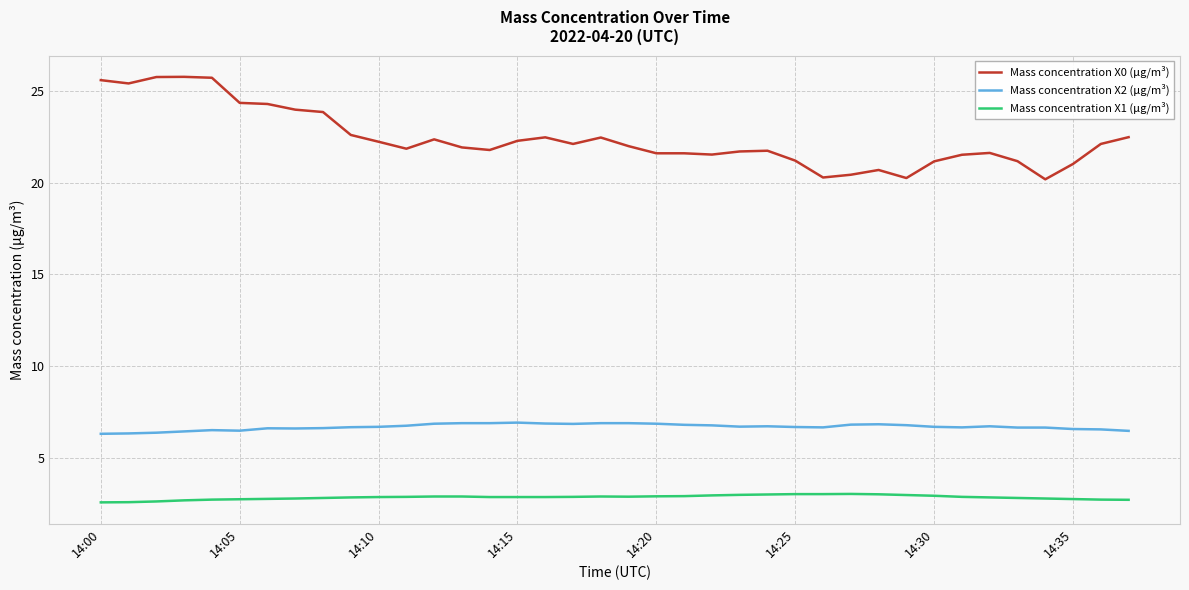

What is the maximum value shown in the chart?

25.8